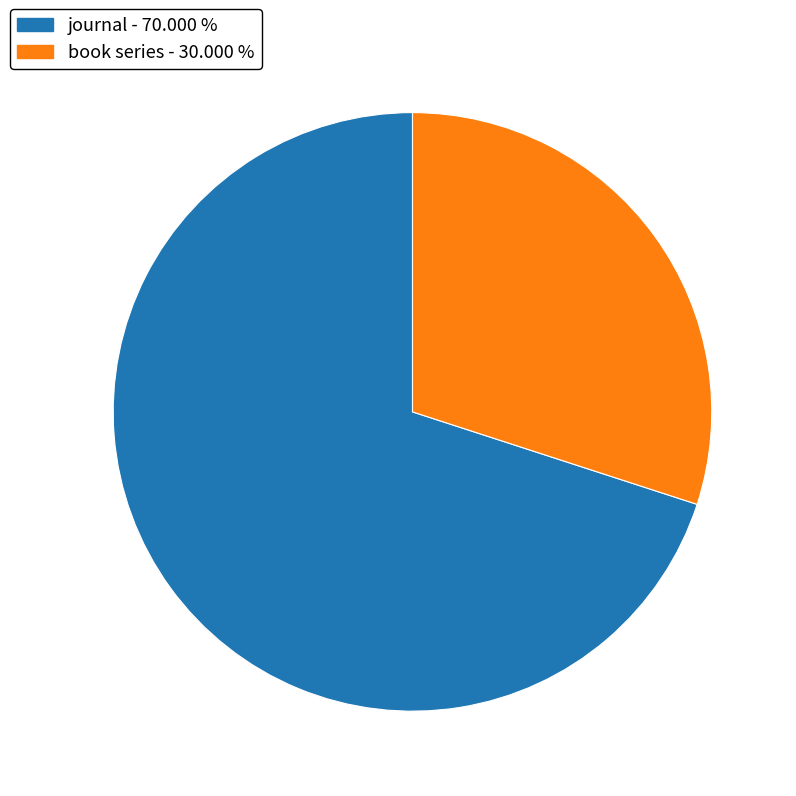

What is the largest slice in the pie chart?

journal